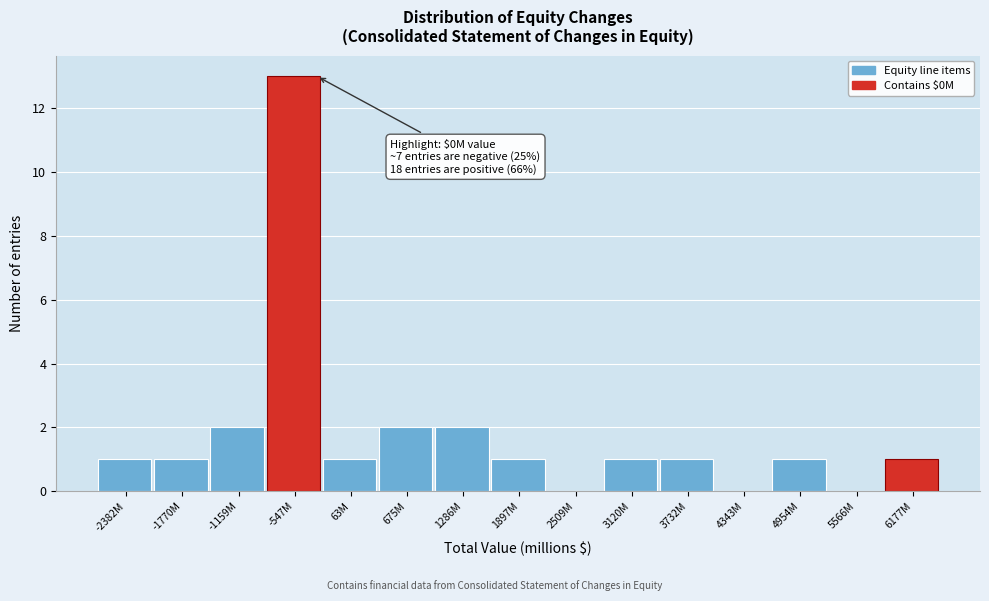

Reading left to right, what are all the values shown in this chart?

-2382M=1	-1770M=1	-1159M=2	-547M=13	63M=1	675M=2	1286M=2	1897M=1	2509M=0	3120M=1	3732M=1	4343M=0	4954M=1	5566M=0	6177M=1